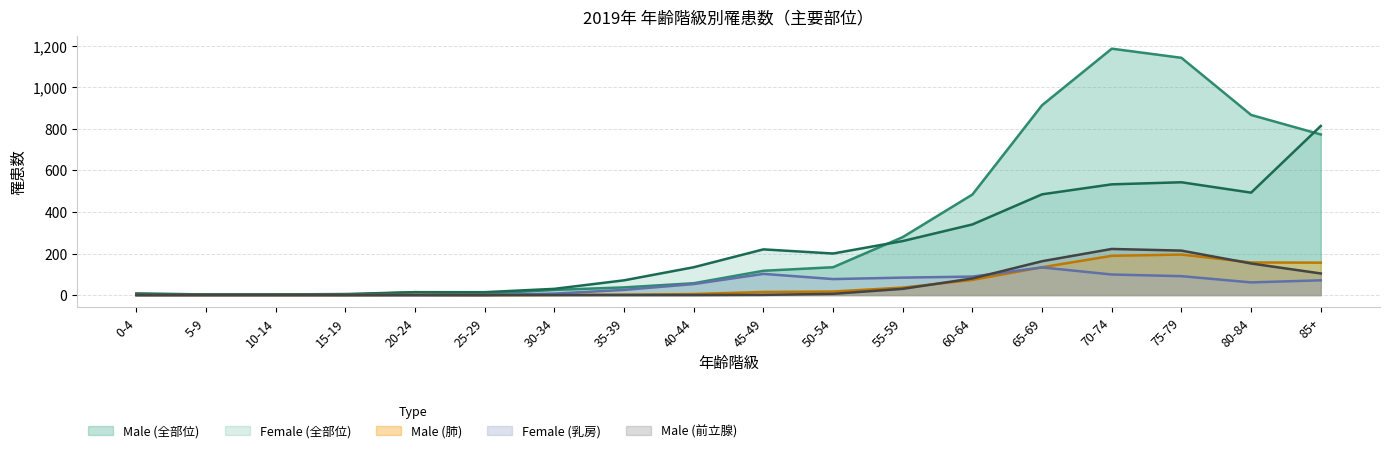

Reading left to right, list all the values displayed in this chart.

Male (全部位): 3	4	4	1	14	7	25	37	57	117	134	279	484	914	1186	1142	867	773
Female (全部位): 8	3	3	5	14	14	30	71	134	220	200	260	340	485	533	543	493	814
Male (肺): 0	0	0	0	1	0	1	2	5	15	17	36	73	134	189	195	157	156
Female (乳房): 0	0	0	0	0	0	7	25	53	102	77	84	89	133	99	91	61	71
Male (前立腺): 0	0	0	0	0	0	0	0	0	1	6	30	80	163	222	214	152	104